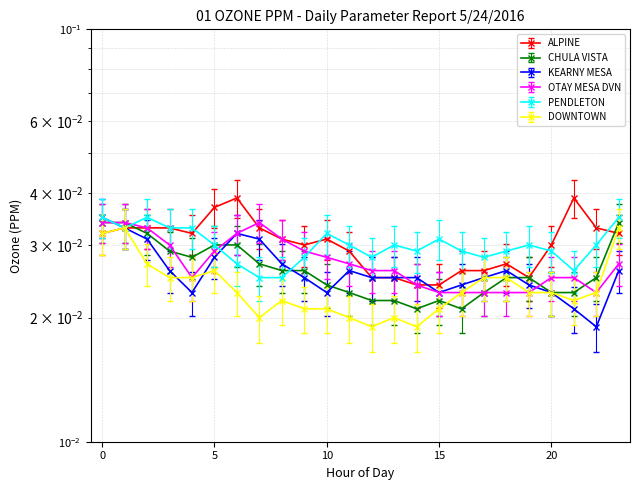

At how many categories does at least one series exceed 0?

24